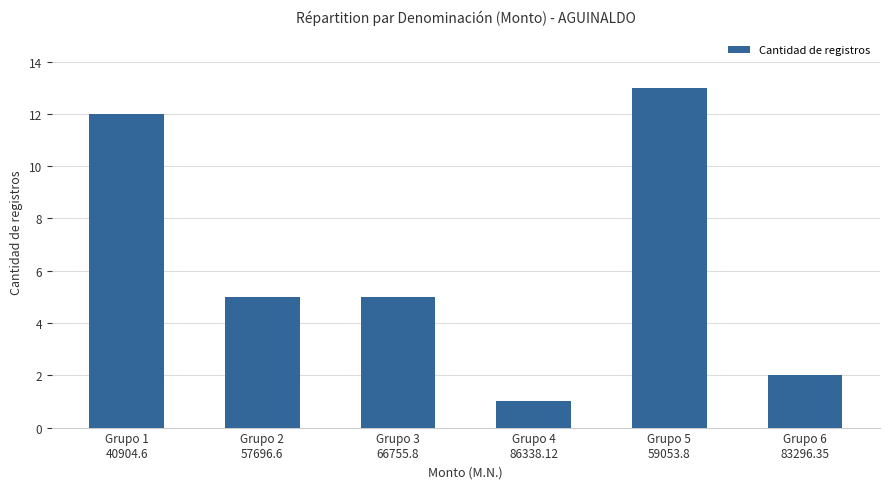

How many bars are there in total?

6